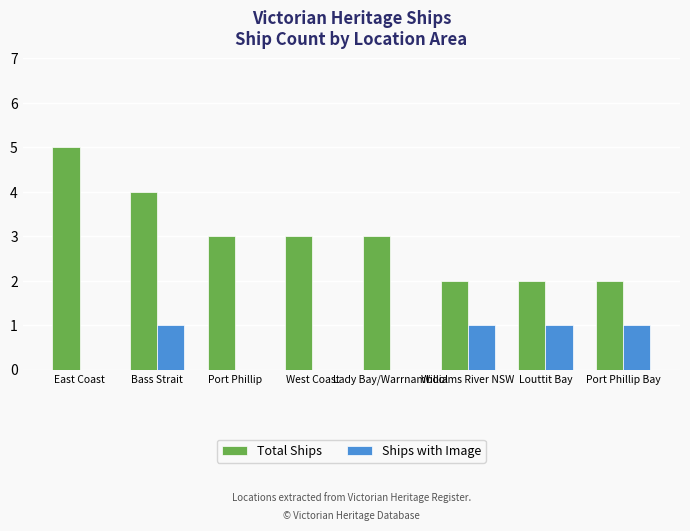

Count the Ships with Image values in the range 0 to 1.

8